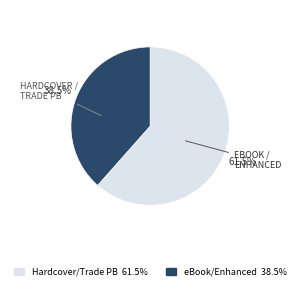

Is there any slice that represents more than half of the pie?

Yes